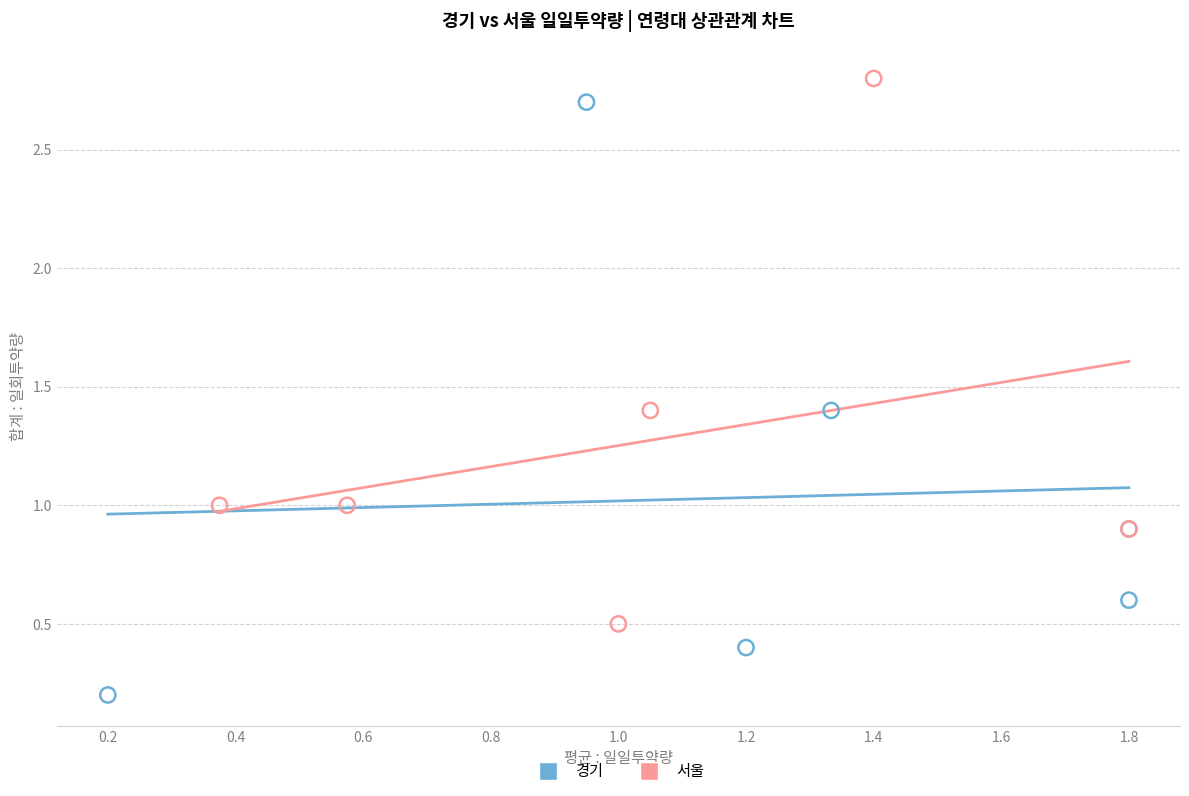

Which series contains the lowest Y value?

경기